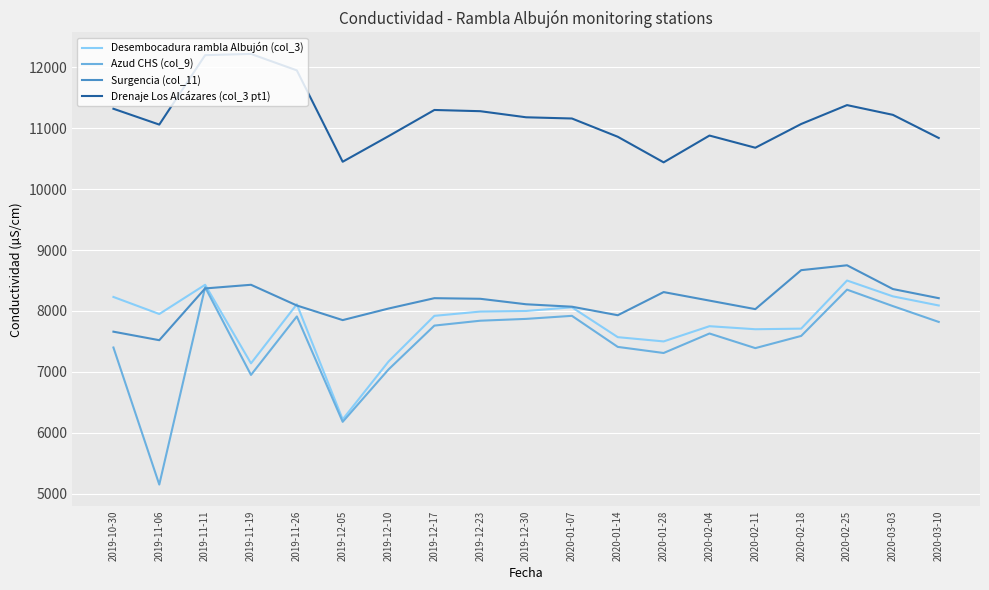

What are all the series names shown in the legend?

Desembocadura rambla Albujón (col_3), Azud CHS (col_9), Surgencia (col_11), Drenaje Los Alcázares (col_3 pt1)